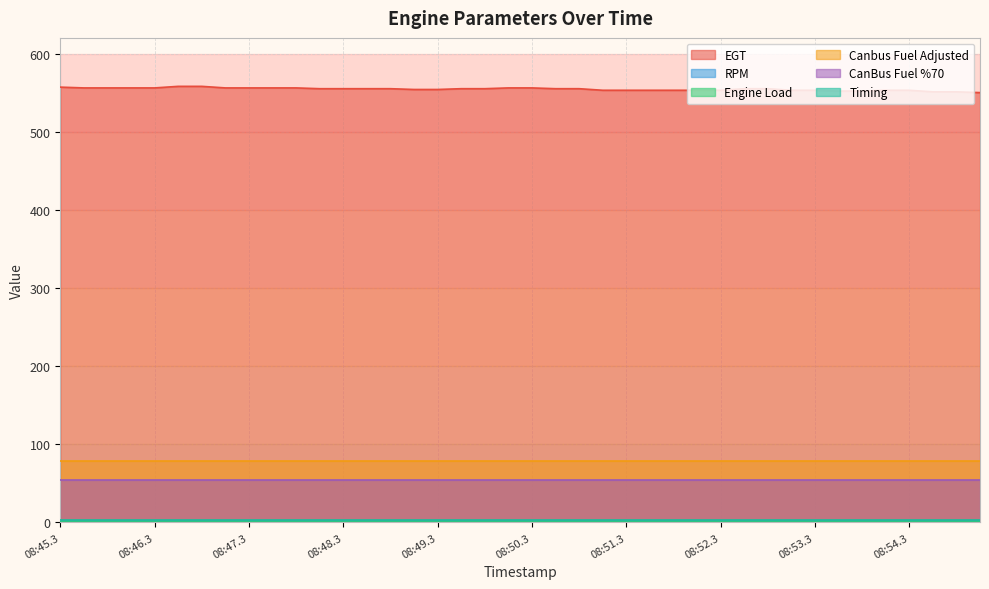

Is the value of CanBus Fuel %70 at 08:50.1 greater than the value of Canbus Fuel Adjusted at 08:45.6?

No